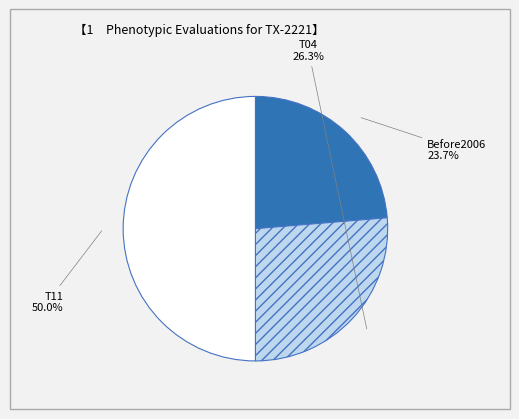

Is T04 the majority of the pie?

No